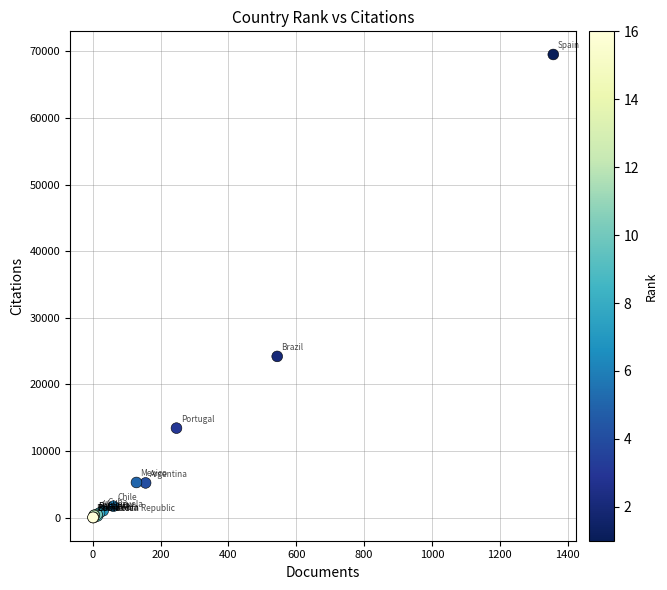

What Y value in the scatter plot is closest to 34781?

24218